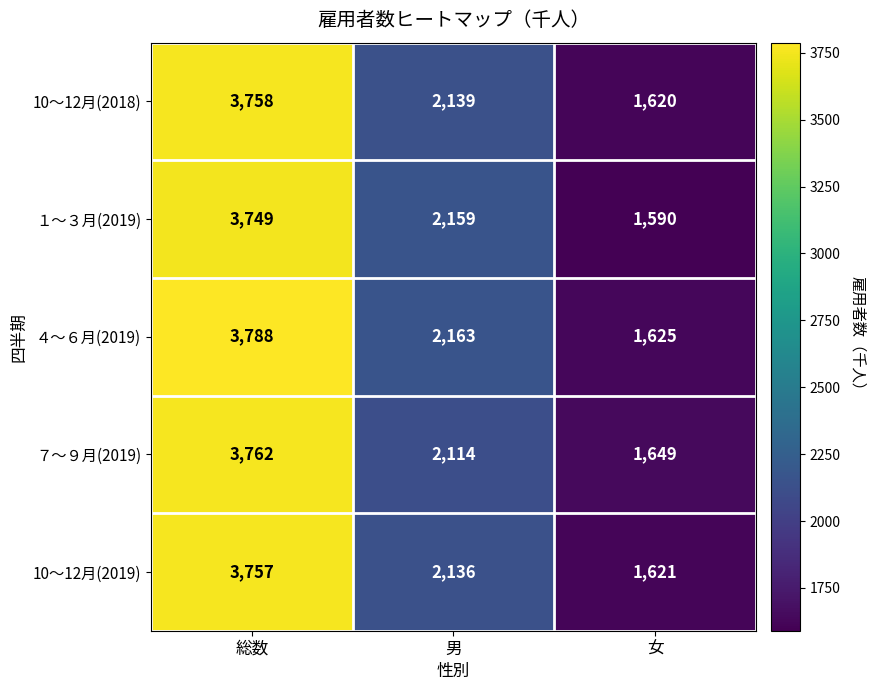

Is it true that １～３月(2019) equals 898 at 男?

False